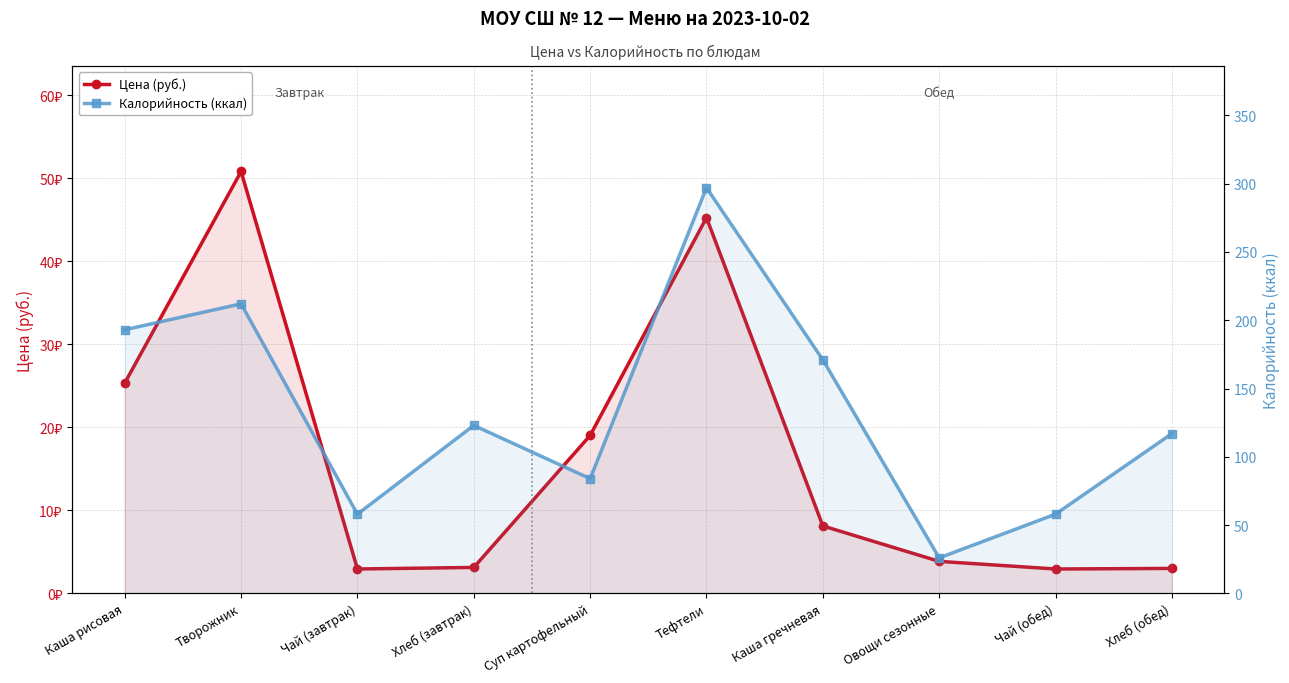

How many lines are shown in the chart?

2